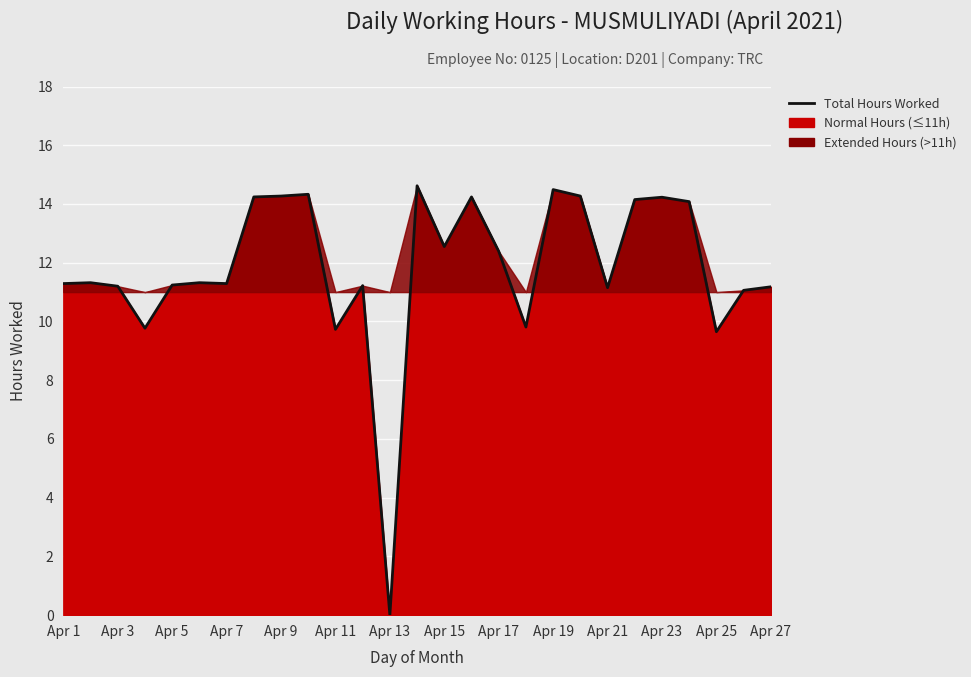

What is the maximum value shown in the chart?

14.6